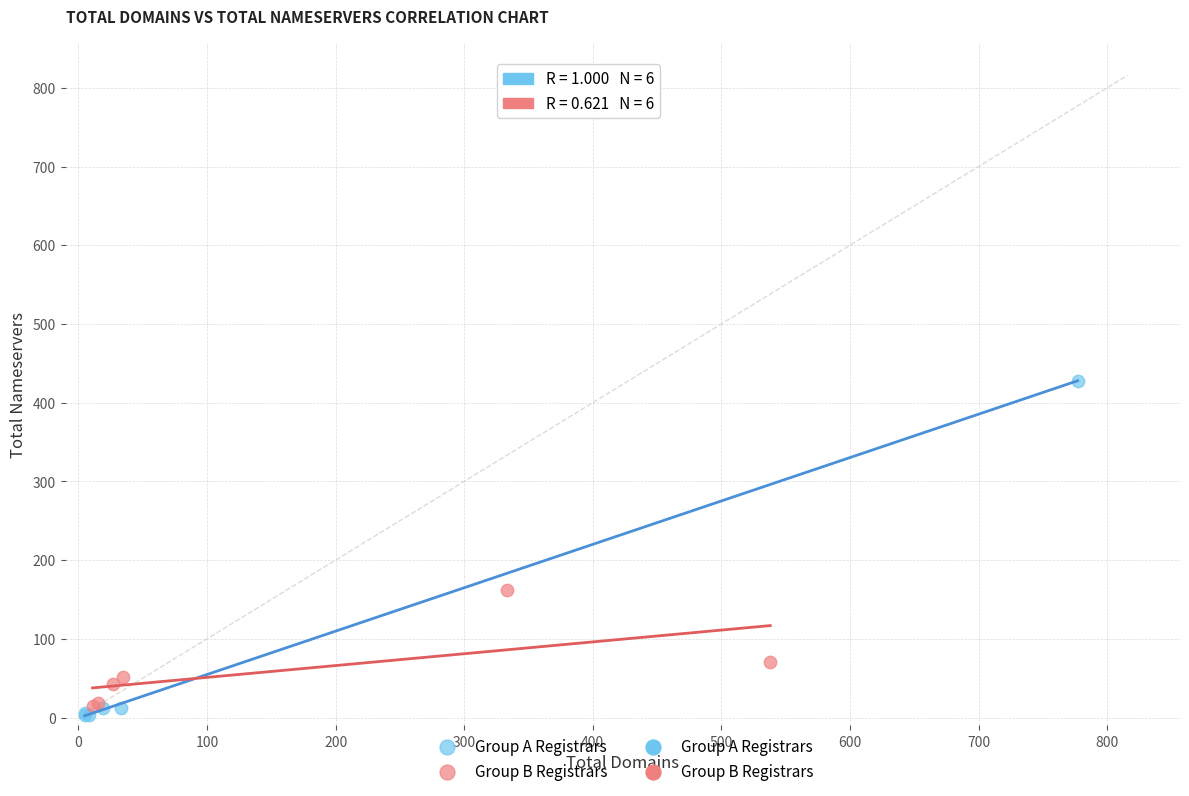

Which series reaches the maximum Y coordinate?

Group A Registrars